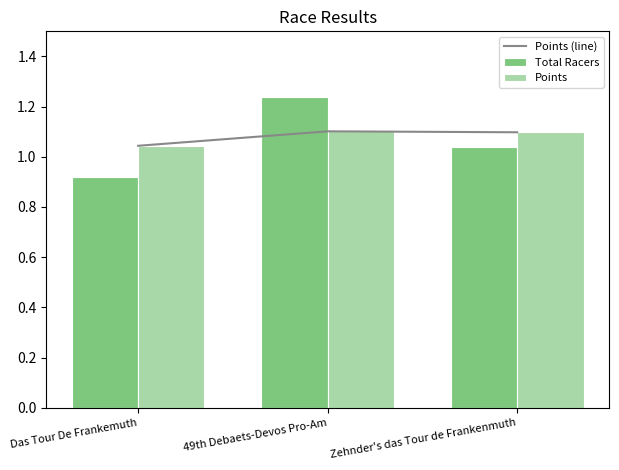

What is the sum of the Points (line) values at 49th Debaets-Devos Pro-Am and Zehnder's das Tour de Frankenmuth?

2.2